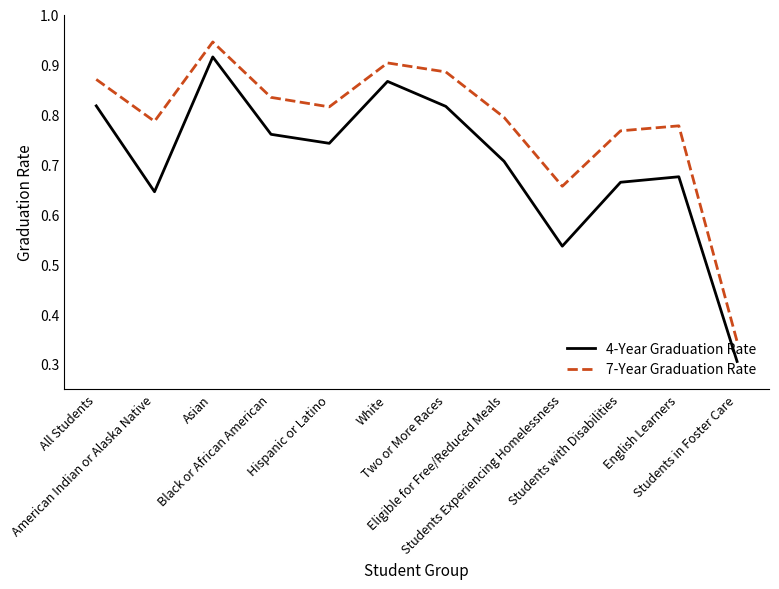

True or false: 7-Year Graduation Rate and 4-Year Graduation Rate cross at least once.

False